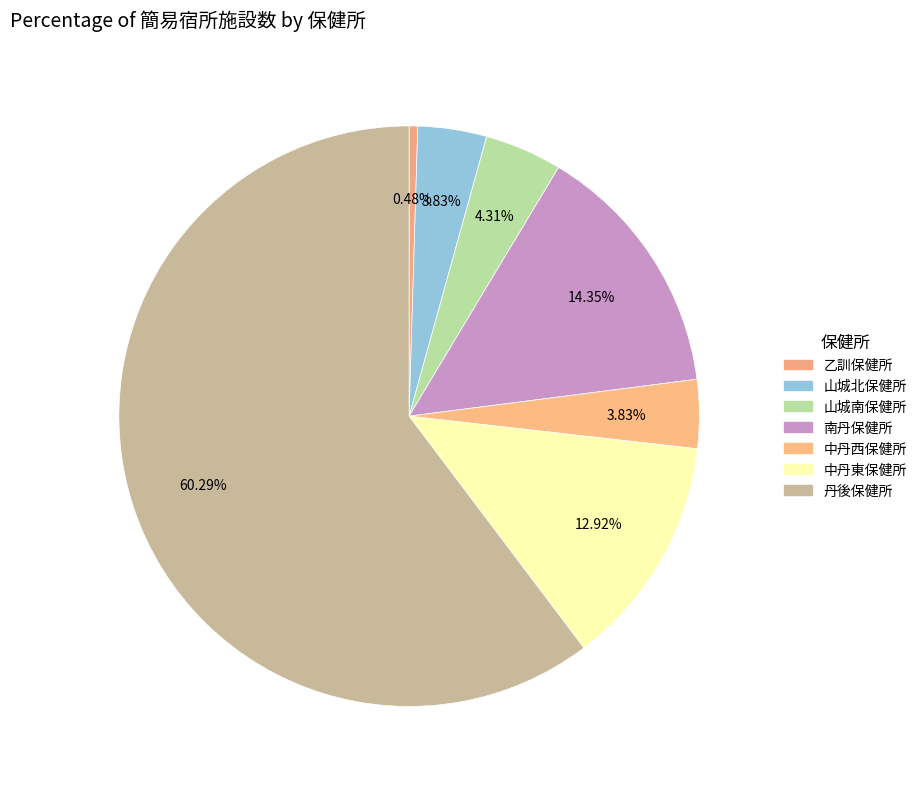

To the nearest percent, what portion does 南丹保健所 represent?

14%